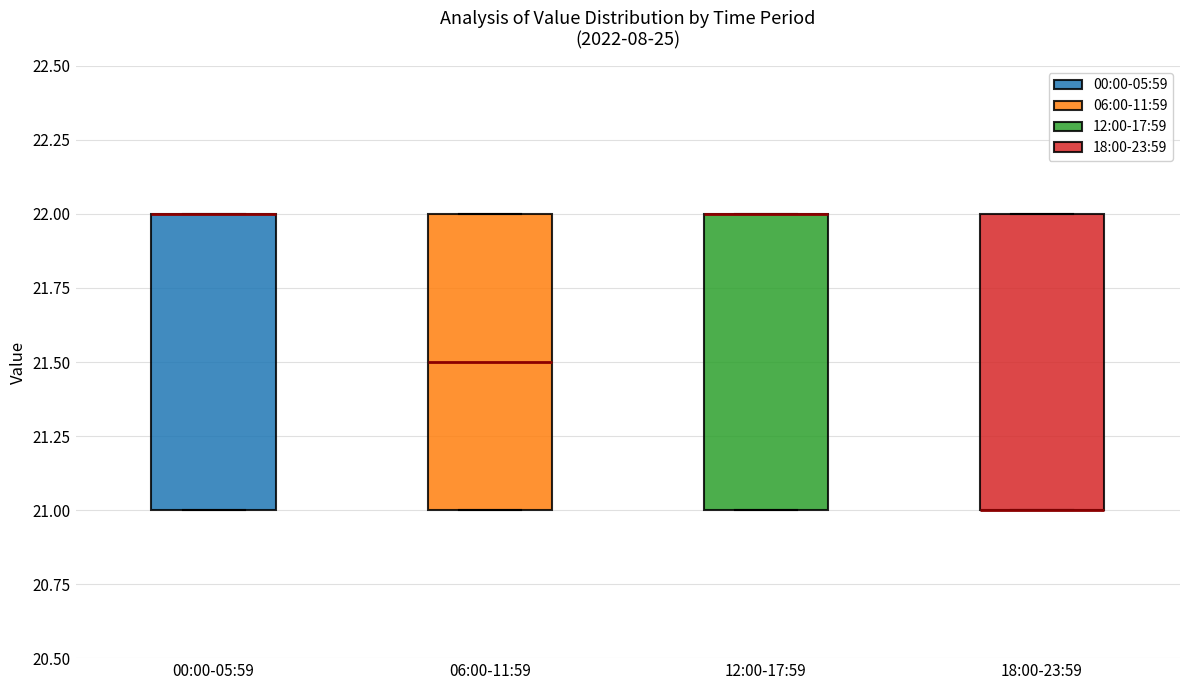

Reading left to right, transcribe this box plot: for each box, give where its median line is, the range the box spans, and where its two whiskers end, as read against the y-axis. The values are not printed on the chart, so give them approximately, as read against the axis.

00:00-05:59: median 22.0 (drawn on the box's upper edge), box 21.0 to 22.0, whiskers 21.0 to 22.0
06:00-11:59: median 21.5, box 21.0 to 22.0, whiskers 21.0 to 22.0
12:00-17:59: median 22.0 (drawn on the box's upper edge), box 21.0 to 22.0, whiskers 21.0 to 22.0
18:00-23:59: median 21.0 (drawn on the box's lower edge), box 21.0 to 22.0, whiskers 21.0 to 22.0